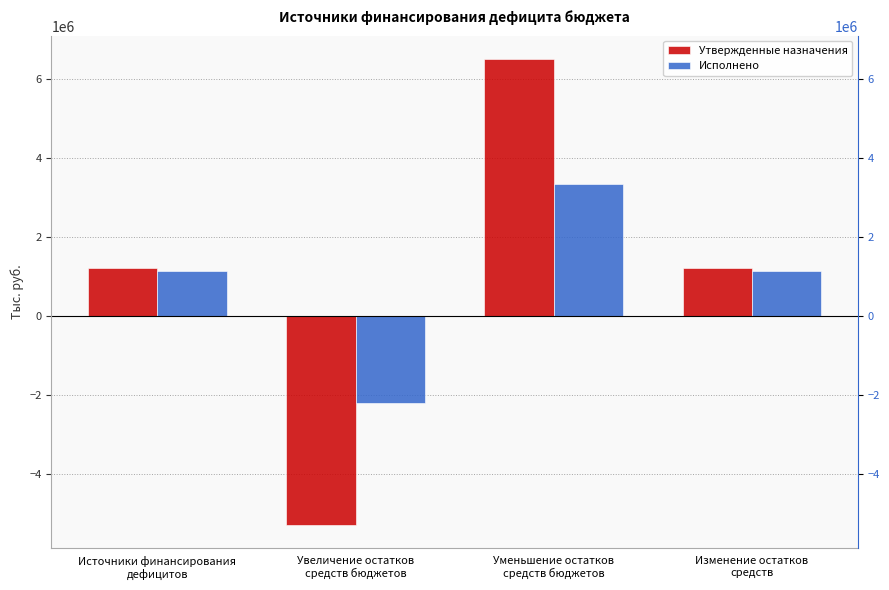

How many data points does each series have?

4